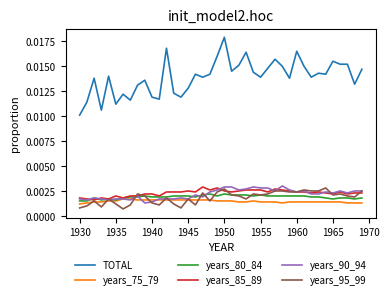

True or false: years_80_84 has more than 0 points higher than both neighbors.

True